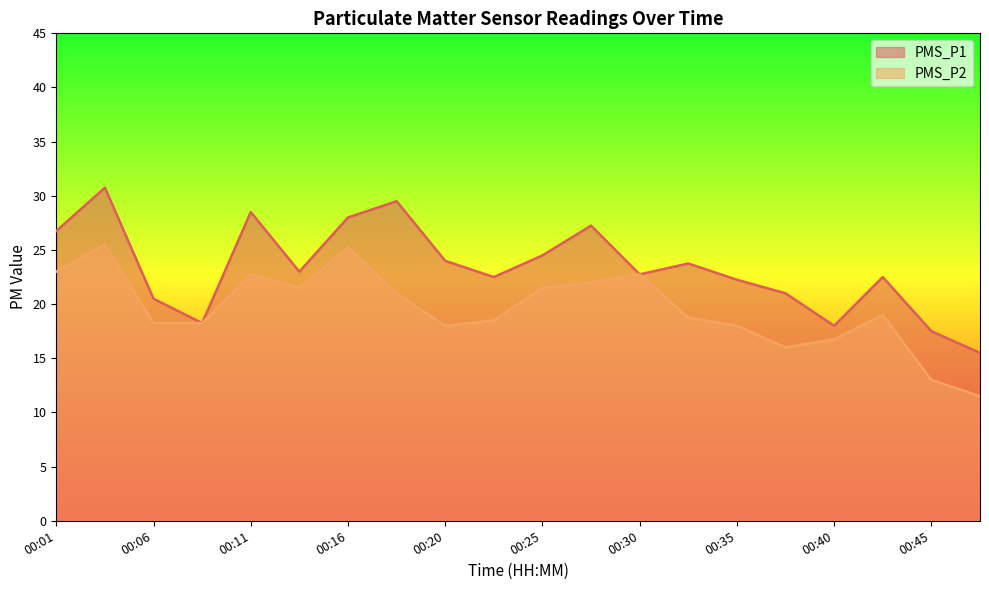

Reading left to right, what are all the values shown in this chart?

PMS_P1: 26.8	30.8	20.5	18.2	28.5	23.0	28.0	29.5	24.0	22.5	24.5	27.2	22.8	23.8	22.2	21.0	18.0	22.5	17.5	15.5
PMS_P2: 23.0	25.5	18.2	18.2	22.8	21.5	25.2	21.0	18.0	18.5	21.5	22.0	22.8	18.8	18.0	16.0	16.8	19.0	13.0	11.5